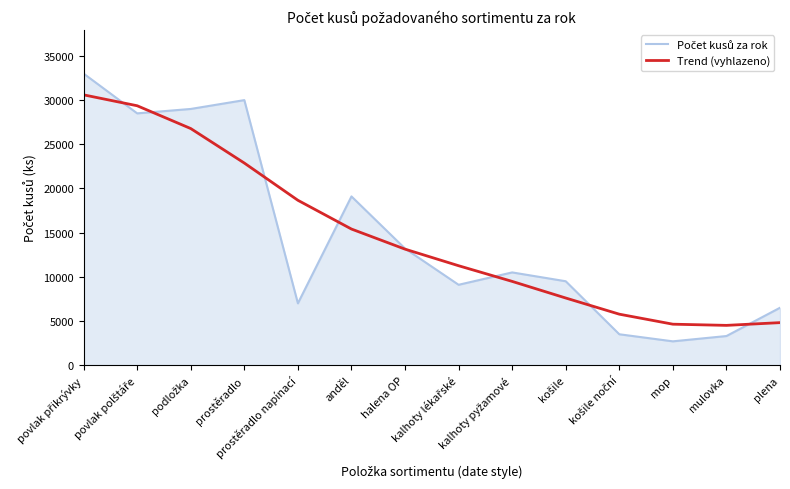

What is the smallest value displayed?

2700